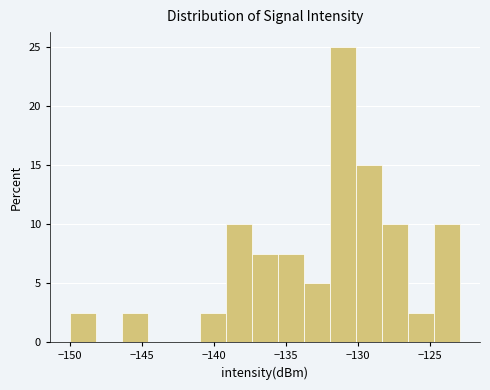

Read against the x-axis, roughly where is the centre of the tallest bar?

-131.0